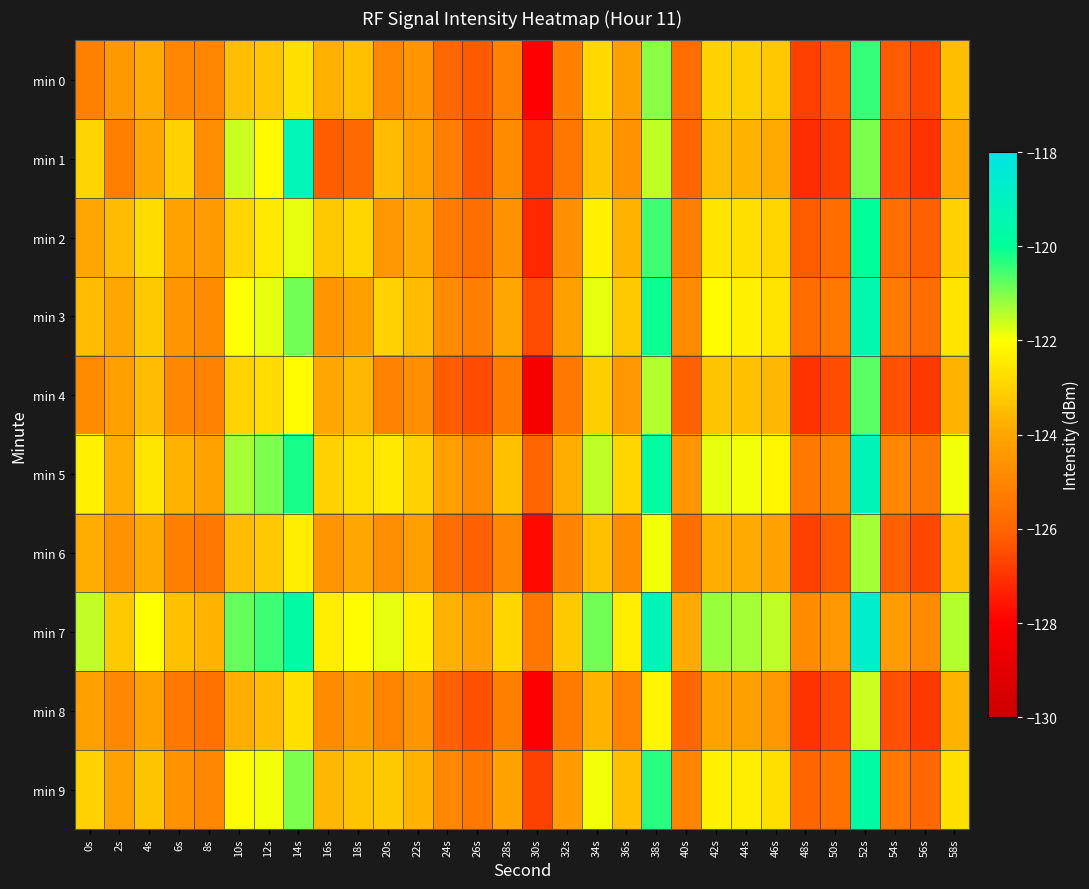

At which category is the sum across all series the highest?

52s